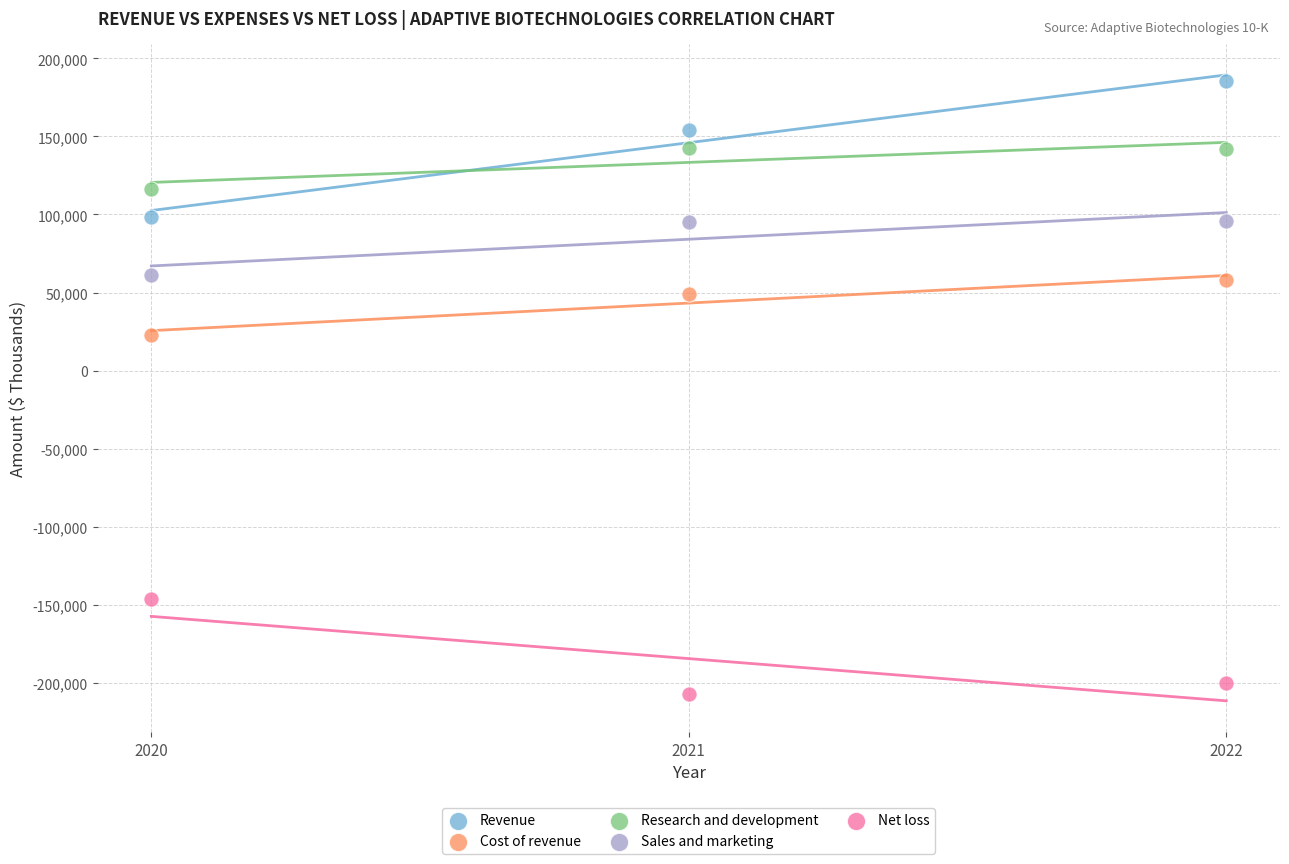

Which series has the largest Y range (max minus min)?

Revenue